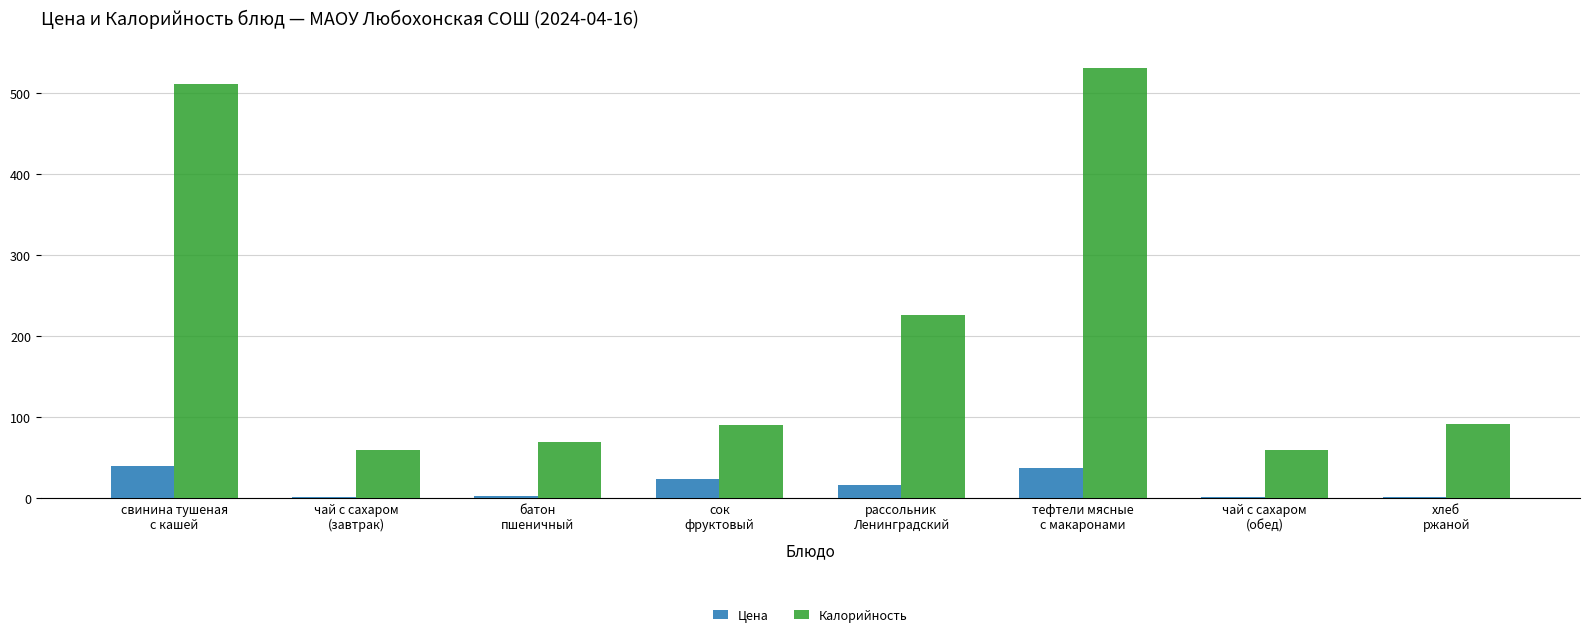

What is the maximum value shown in the chart?

530.5